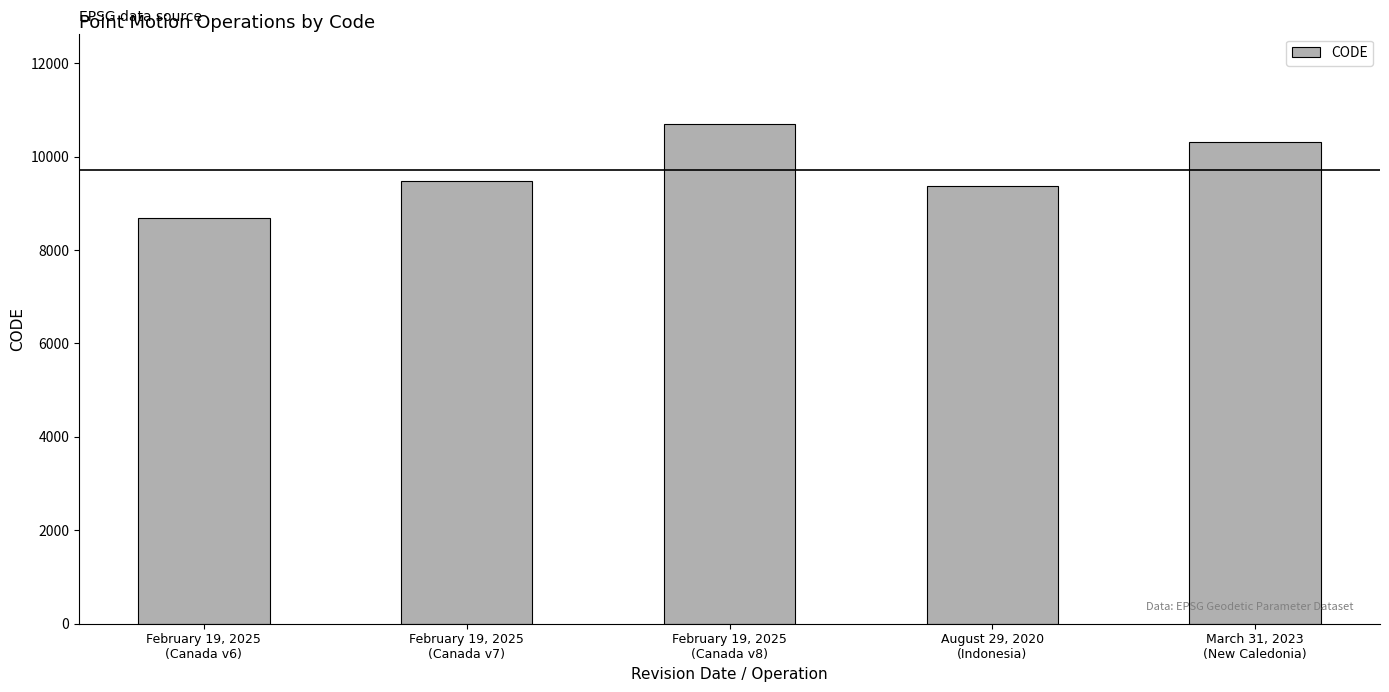

Reading left to right, what are all the values shown in this chart?

February 19, 2025
(Canada v6)=8676	February 19, 2025
(Canada v7)=9483	February 19, 2025
(Canada v8)=10707	August 29, 2020
(Indonesia)=9375	March 31, 2023
(New Caledonia)=10323